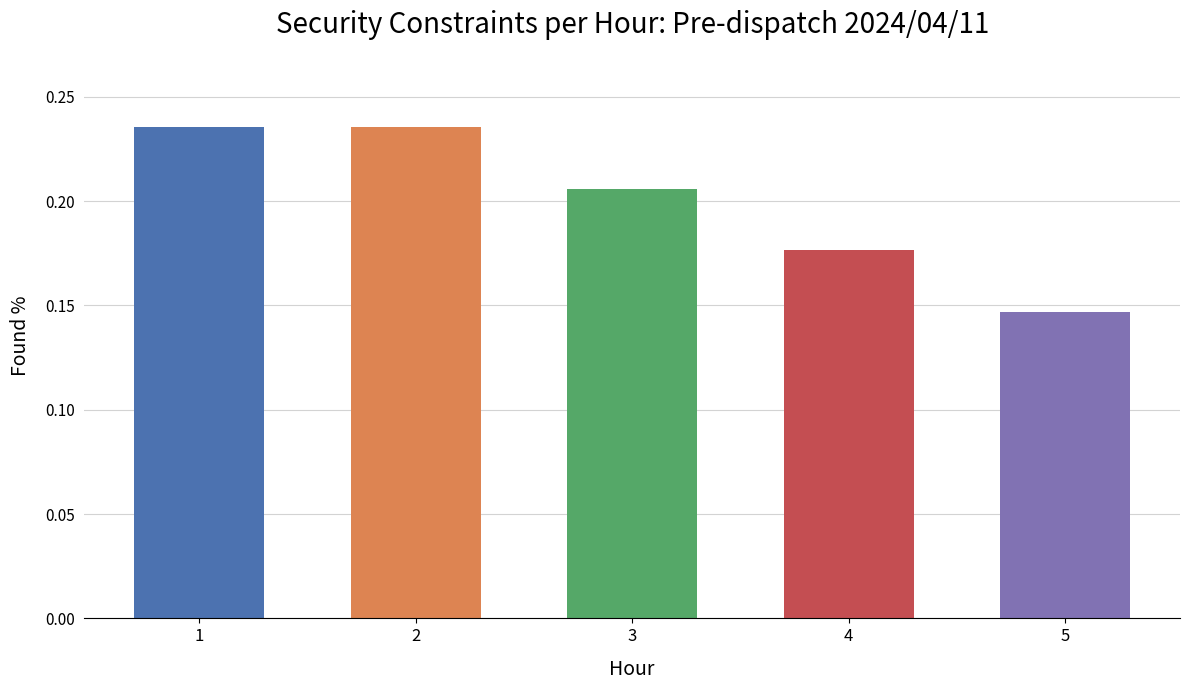

Which has a higher value, 2 or 3?

2